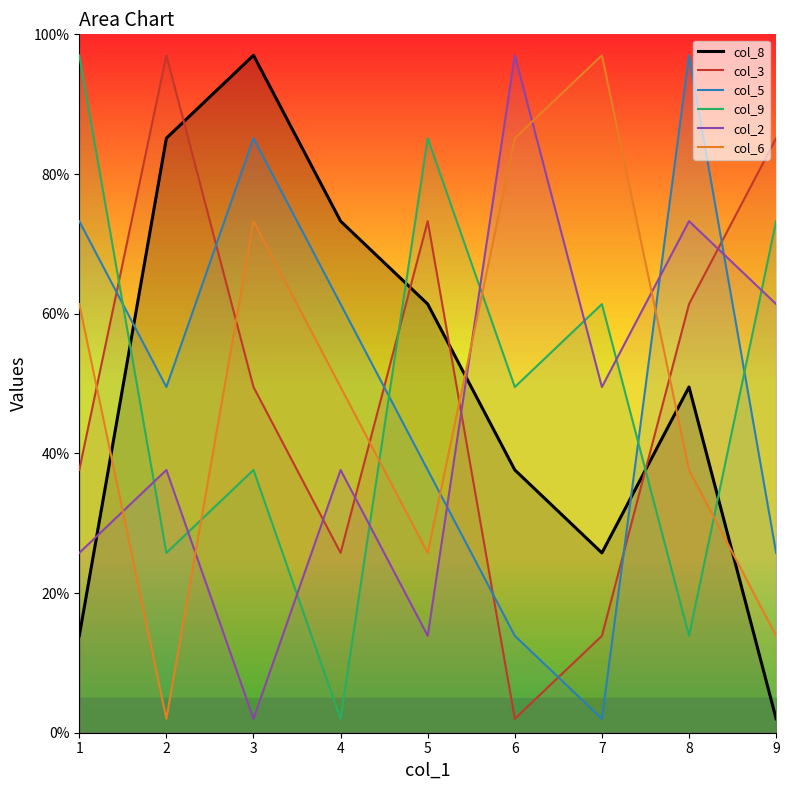

List the series in order of their peak value, highest first.

col_8, col_3, col_5, col_9, col_2, col_6